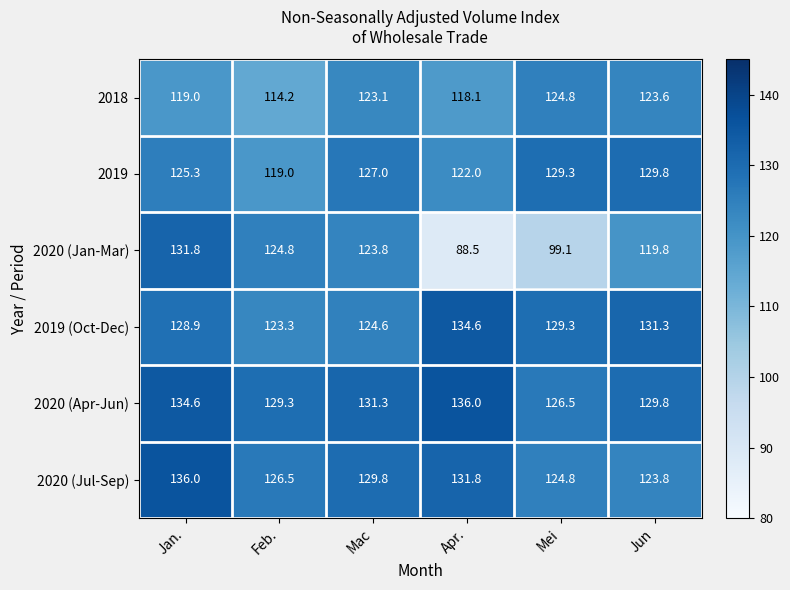

Where does the 2018 series first go above 123?

Mac